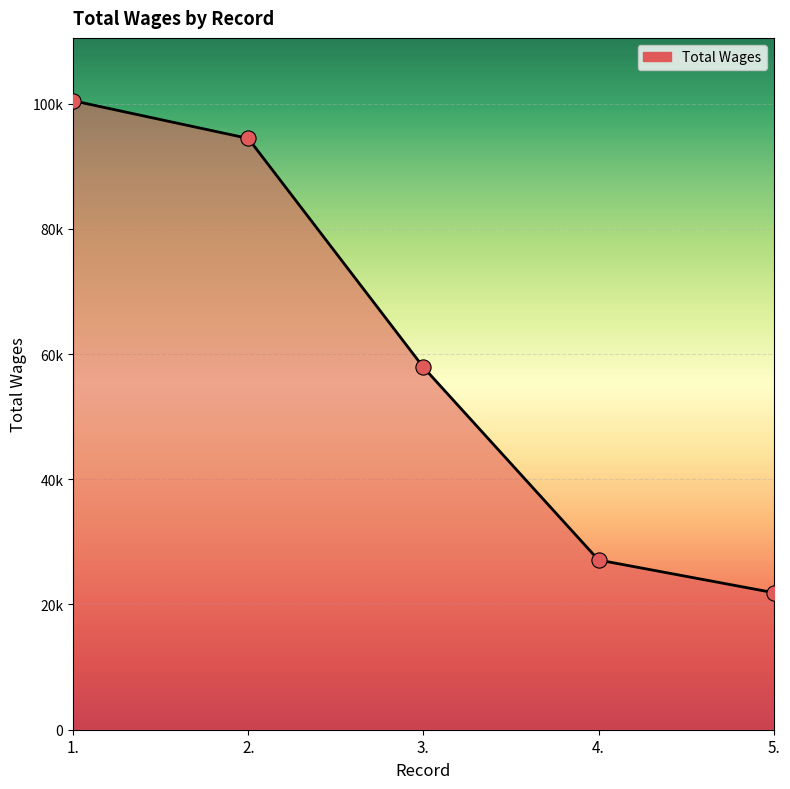

What is the ratio of the value at 3. to the value at 5.?

2.6